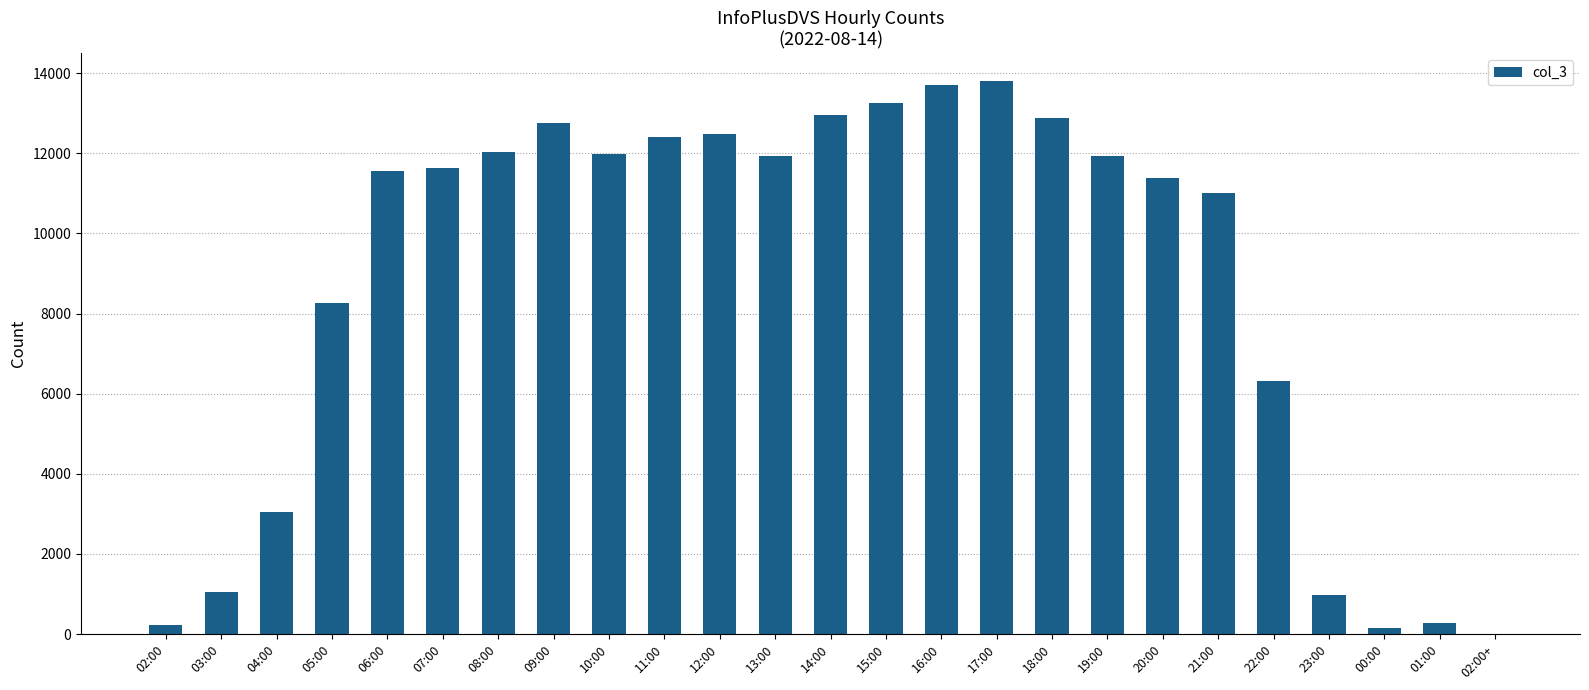

What is the maximum value shown in the chart?

13806